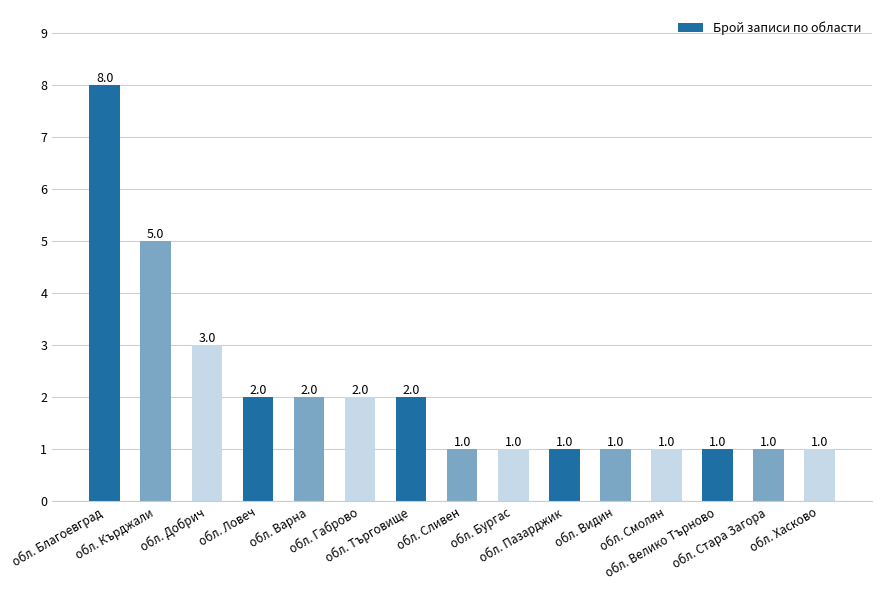

What position from the left is обл. Добрич?

3